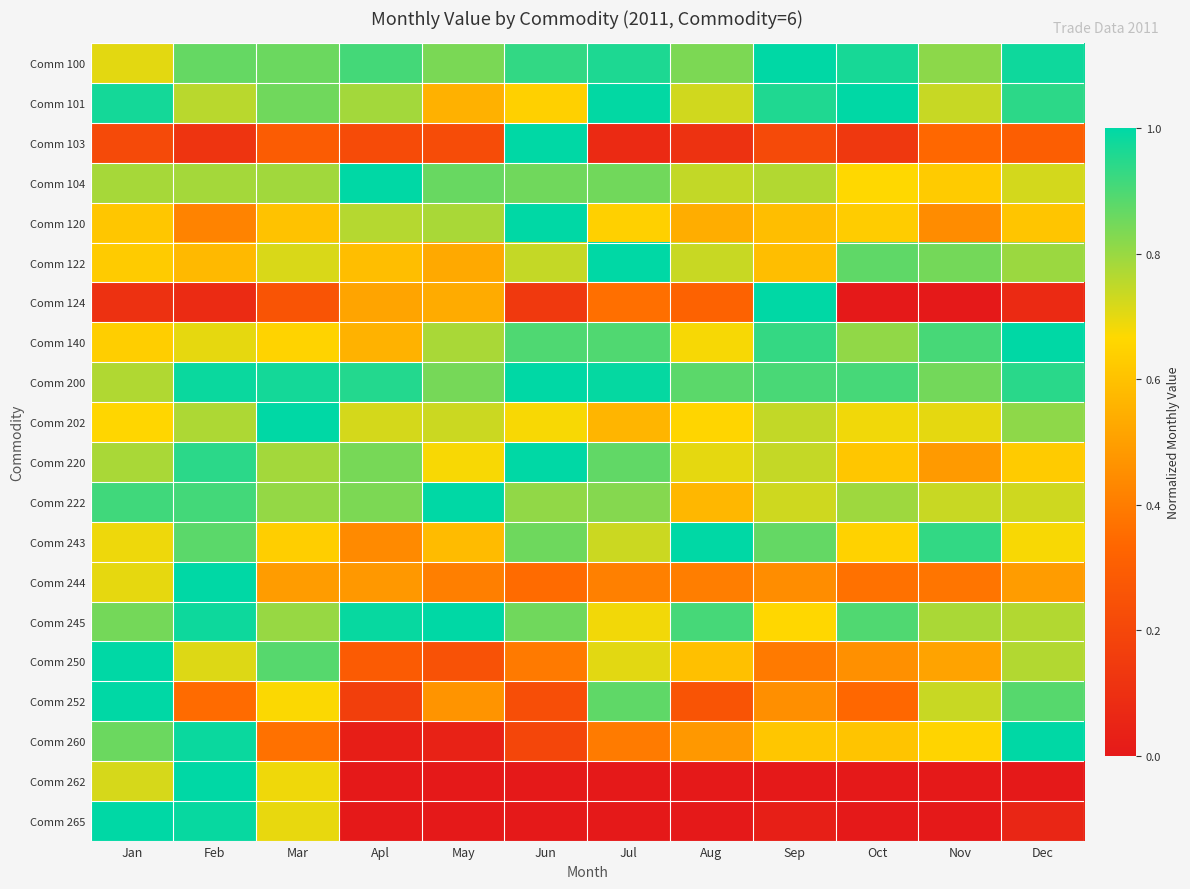

Reading right to left, extract all data points from this chart.

Comm 100: Dec=1.0	Nov=0.8	Oct=1.0	Sep=1.0	Aug=0.8	Jul=1.0	Jun=0.9	May=0.8	Apl=0.9	Mar=0.9	Feb=0.9	Jan=0.7
Comm 101: Dec=0.9	Nov=0.7	Oct=1.0	Sep=1.0	Aug=0.7	Jul=1.0	Jun=0.6	May=0.6	Apl=0.8	Mar=0.9	Feb=0.8	Jan=1.0
Comm 103: Dec=0.3	Nov=0.3	Oct=0.1	Sep=0.2	Aug=0.1	Jul=0.1	Jun=1.0	May=0.2	Apl=0.2	Mar=0.3	Feb=0.1	Jan=0.2
Comm 104: Dec=0.7	Nov=0.6	Oct=0.7	Sep=0.8	Aug=0.7	Jul=0.9	Jun=0.9	May=0.9	Apl=1.0	Mar=0.8	Feb=0.8	Jan=0.8
Comm 120: Dec=0.6	Nov=0.4	Oct=0.6	Sep=0.6	Aug=0.5	Jul=0.6	Jun=1.0	May=0.8	Apl=0.8	Mar=0.6	Feb=0.4	Jan=0.6
Comm 122: Dec=0.8	Nov=0.8	Oct=0.9	Sep=0.6	Aug=0.7	Jul=1.0	Jun=0.7	May=0.5	Apl=0.6	Mar=0.7	Feb=0.6	Jan=0.6
Comm 124: Dec=0.1	Nov=0.0	Oct=0.0	Sep=1.0	Aug=0.3	Jul=0.4	Jun=0.1	May=0.5	Apl=0.5	Mar=0.3	Feb=0.1	Jan=0.1
Comm 140: Dec=1.0	Nov=0.9	Oct=0.8	Sep=0.9	Aug=0.7	Jul=0.9	Jun=0.9	May=0.8	Apl=0.6	Mar=0.7	Feb=0.7	Jan=0.6
Comm 200: Dec=0.9	Nov=0.8	Oct=0.9	Sep=0.9	Aug=0.9	Jul=1.0	Jun=1.0	May=0.8	Apl=1.0	Mar=1.0	Feb=1.0	Jan=0.8
Comm 202: Dec=0.8	Nov=0.7	Oct=0.7	Sep=0.7	Aug=0.7	Jul=0.6	Jun=0.7	May=0.7	Apl=0.7	Mar=1.0	Feb=0.8	Jan=0.7
Comm 220: Dec=0.6	Nov=0.5	Oct=0.6	Sep=0.7	Aug=0.7	Jul=0.9	Jun=1.0	May=0.7	Apl=0.8	Mar=0.8	Feb=0.9	Jan=0.8
Comm 222: Dec=0.7	Nov=0.7	Oct=0.8	Sep=0.7	Aug=0.6	Jul=0.8	Jun=0.8	May=1.0	Apl=0.8	Mar=0.8	Feb=0.9	Jan=0.9
Comm 243: Dec=0.7	Nov=0.9	Oct=0.6	Sep=0.9	Aug=1.0	Jul=0.7	Jun=0.9	May=0.6	Apl=0.4	Mar=0.6	Feb=0.9	Jan=0.7
Comm 244: Dec=0.5	Nov=0.4	Oct=0.4	Sep=0.4	Aug=0.4	Jul=0.4	Jun=0.4	May=0.4	Apl=0.5	Mar=0.5	Feb=1.0	Jan=0.7
Comm 245: Dec=0.8	Nov=0.8	Oct=0.9	Sep=0.7	Aug=0.9	Jul=0.7	Jun=0.9	May=1.0	Apl=1.0	Mar=0.8	Feb=1.0	Jan=0.8
Comm 250: Dec=0.8	Nov=0.5	Oct=0.5	Sep=0.4	Aug=0.6	Jul=0.7	Jun=0.4	May=0.2	Apl=0.3	Mar=0.9	Feb=0.7	Jan=1.0
Comm 252: Dec=0.9	Nov=0.7	Oct=0.3	Sep=0.5	Aug=0.3	Jul=0.9	Jun=0.2	May=0.5	Apl=0.2	Mar=0.7	Feb=0.4	Jan=1.0
Comm 260: Dec=1.0	Nov=0.7	Oct=0.6	Sep=0.6	Aug=0.5	Jul=0.4	Jun=0.2	May=0.0	Apl=0.0	Mar=0.4	Feb=1.0	Jan=0.9
Comm 262: Dec=0.0	Nov=0.0	Oct=0.0	Sep=0.0	Aug=0.0	Jul=0.0	Jun=0.0	May=0.0	Apl=0.0	Mar=0.7	Feb=1.0	Jan=0.7
Comm 265: Dec=0.1	Nov=0.0	Oct=0.0	Sep=0.0	Aug=0.0	Jul=0.0	Jun=0.0	May=0.0	Apl=0.0	Mar=0.7	Feb=1.0	Jan=1.0